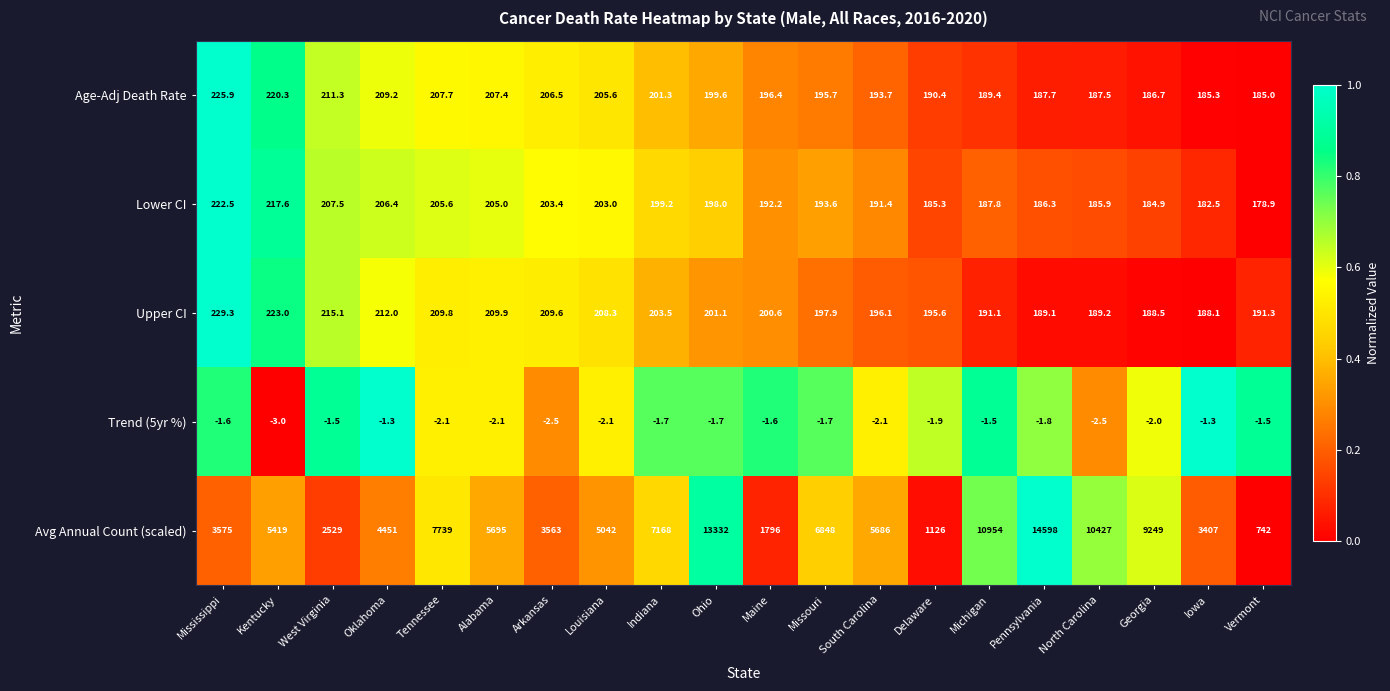

What is the difference between the second highest and minimum values in the Age-Adj Death Rate series?

35.3